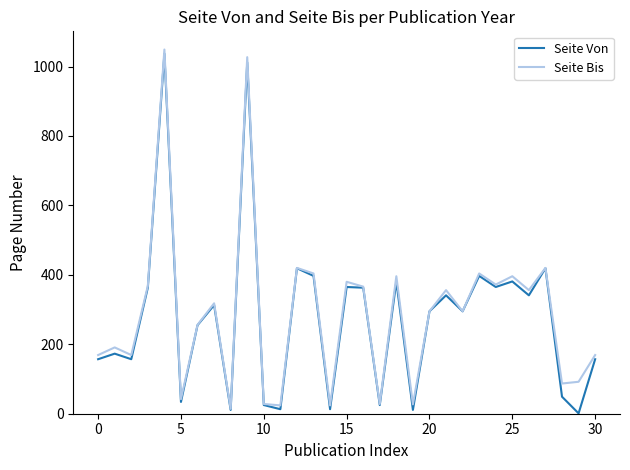

What is the highest value of the Seite Von series?

1037